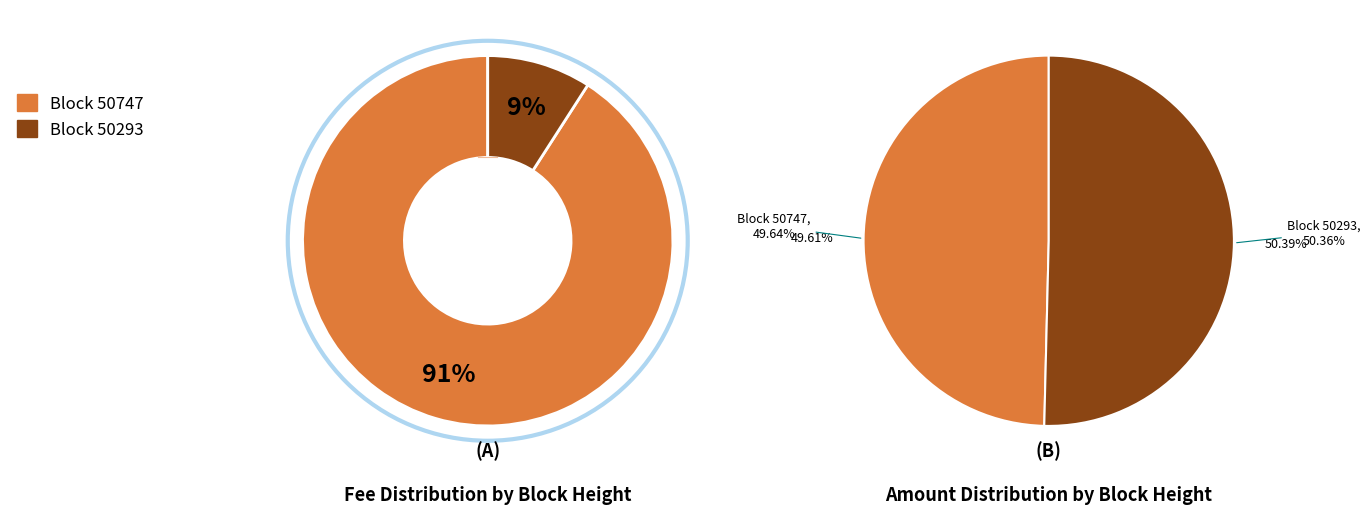

Which category has the smallest portion of the pie?

50293